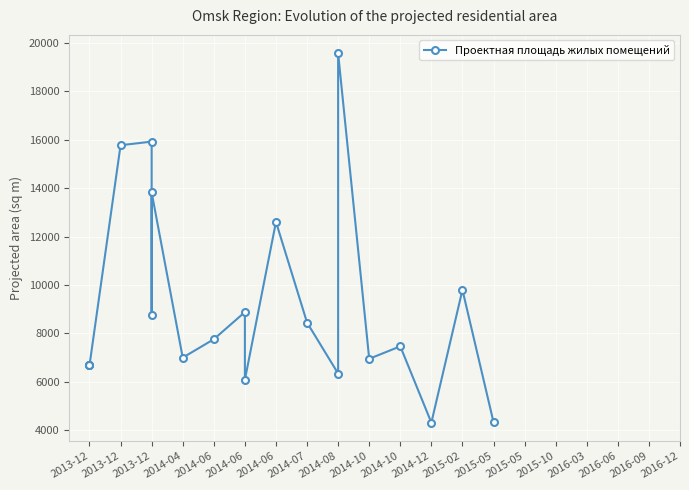

What is the smallest value displayed?

4315